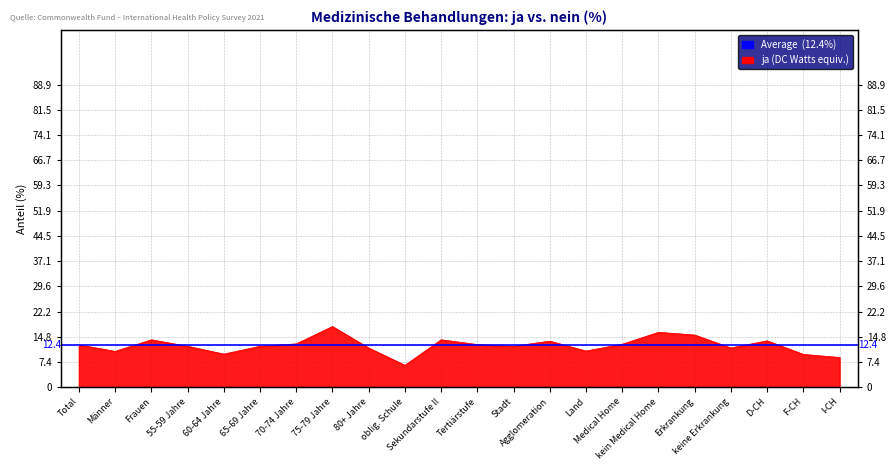

How many lines are shown in the chart?

1